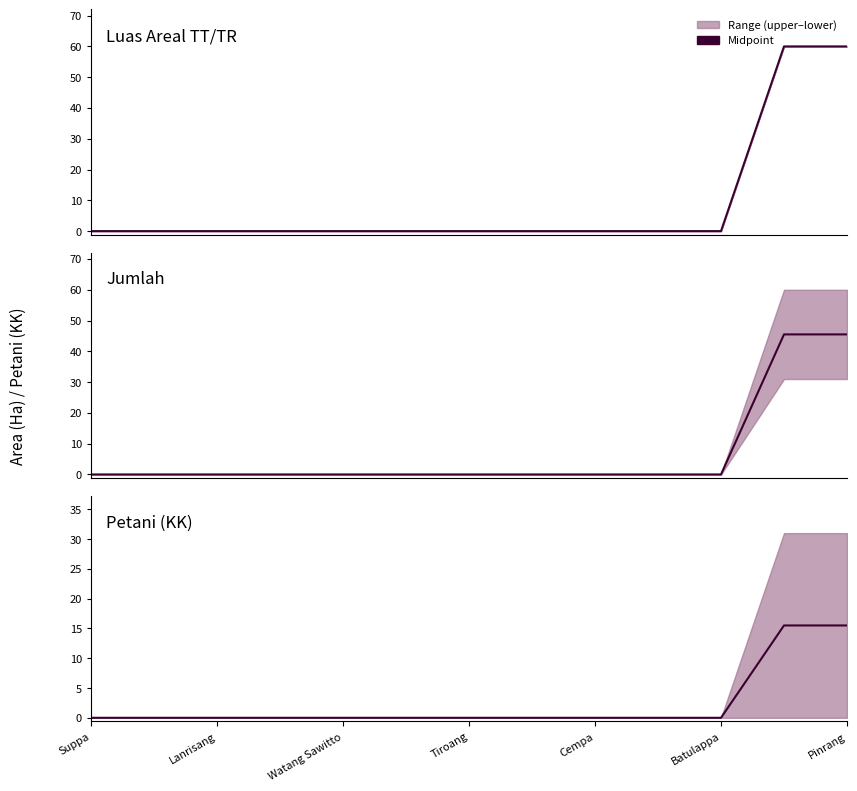

What is the difference between the maximum and minimum values in the Petani (KK) median series?

15.5